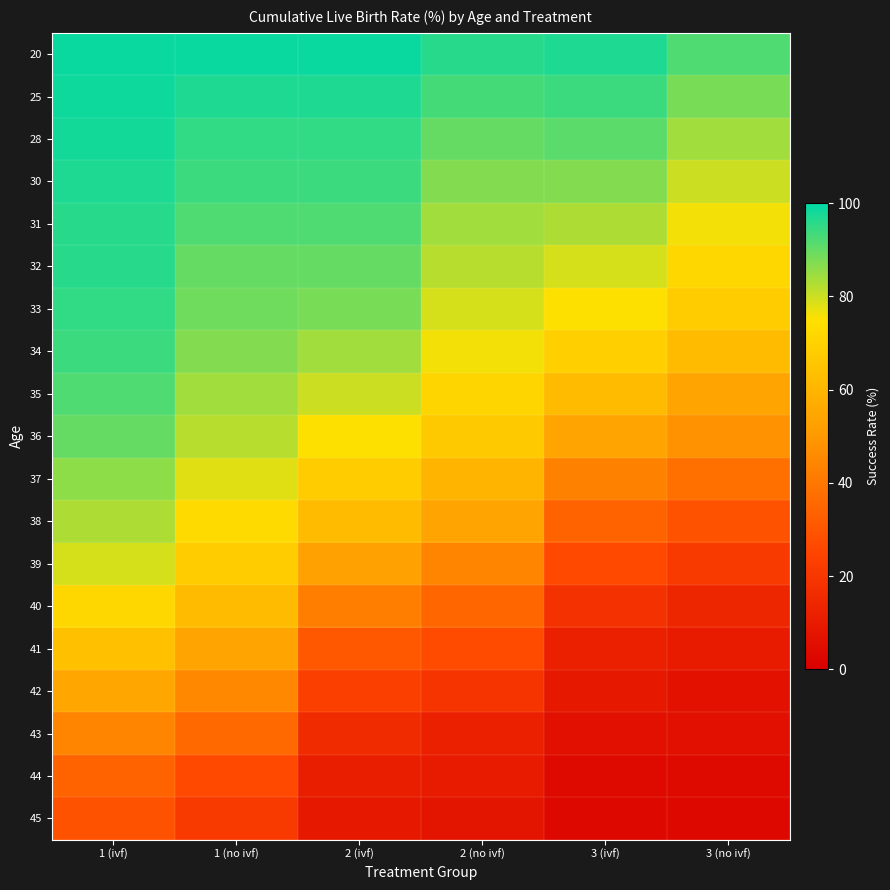

Reading left to right, extract all data points from this chart.

20: 1 (ivf)=99.0	1 (no ivf)=99.0	2 (ivf)=99.0	2 (no ivf)=96.0	3 (ivf)=97.0	3 (no ivf)=92.0
25: 1 (ivf)=98.5	1 (no ivf)=97.0	2 (ivf)=97.0	2 (no ivf)=93.0	3 (ivf)=94.0	3 (no ivf)=88.0
28: 1 (ivf)=98.0	1 (no ivf)=95.0	2 (ivf)=95.0	2 (no ivf)=90.0	3 (ivf)=91.0	3 (no ivf)=84.0
30: 1 (ivf)=97.0	1 (no ivf)=94.0	2 (ivf)=94.0	2 (no ivf)=87.0	3 (ivf)=87.0	3 (no ivf)=80.0
31: 1 (ivf)=96.0	1 (no ivf)=92.0	2 (ivf)=92.0	2 (no ivf)=84.0	3 (ivf)=83.0	3 (no ivf)=76.0
32: 1 (ivf)=96.0	1 (no ivf)=90.0	2 (ivf)=90.0	2 (no ivf)=82.0	3 (ivf)=79.0	3 (no ivf)=72.0
33: 1 (ivf)=95.0	1 (no ivf)=89.0	2 (ivf)=88.0	2 (no ivf)=79.0	3 (ivf)=75.0	3 (no ivf)=68.0
34: 1 (ivf)=94.0	1 (no ivf)=87.0	2 (ivf)=84.0	2 (no ivf)=76.0	3 (ivf)=69.0	3 (no ivf)=62.0
35: 1 (ivf)=92.0	1 (no ivf)=84.0	2 (ivf)=80.0	2 (no ivf)=71.0	3 (ivf)=62.0	3 (no ivf)=54.0
36: 1 (ivf)=90.0	1 (no ivf)=82.0	2 (ivf)=75.0	2 (no ivf)=67.0	3 (ivf)=54.0	3 (no ivf)=48.0
37: 1 (ivf)=86.0	1 (no ivf)=78.0	2 (ivf)=68.0	2 (no ivf)=60.0	3 (ivf)=43.0	3 (no ivf)=38.0
38: 1 (ivf)=83.0	1 (no ivf)=73.0	2 (ivf)=62.0	2 (no ivf)=54.0	3 (ivf)=34.0	3 (no ivf)=29.0
39: 1 (ivf)=79.0	1 (no ivf)=68.0	2 (ivf)=53.0	2 (no ivf)=44.0	3 (ivf)=26.0	3 (no ivf)=21.0
40: 1 (ivf)=72.0	1 (no ivf)=62.0	2 (ivf)=42.0	2 (no ivf)=35.0	3 (ivf)=18.0	3 (no ivf)=14.0
41: 1 (ivf)=64.0	1 (no ivf)=54.0	2 (ivf)=31.0	2 (no ivf)=27.0	3 (ivf)=12.0	3 (no ivf)=10.0
42: 1 (ivf)=55.0	1 (no ivf)=45.0	2 (ivf)=23.0	2 (no ivf)=19.0	3 (ivf)=9.0	3 (no ivf)=7.0
43: 1 (ivf)=44.0	1 (no ivf)=36.0	2 (ivf)=16.0	2 (no ivf)=12.0	3 (ivf)=6.0	3 (no ivf)=6.0
44: 1 (ivf)=34.0	1 (no ivf)=26.0	2 (ivf)=11.0	2 (no ivf)=10.0	3 (ivf)=4.0	3 (no ivf)=4.0
45: 1 (ivf)=29.0	1 (no ivf)=21.0	2 (ivf)=9.0	2 (no ivf)=8.0	3 (ivf)=3.0	3 (no ivf)=3.0